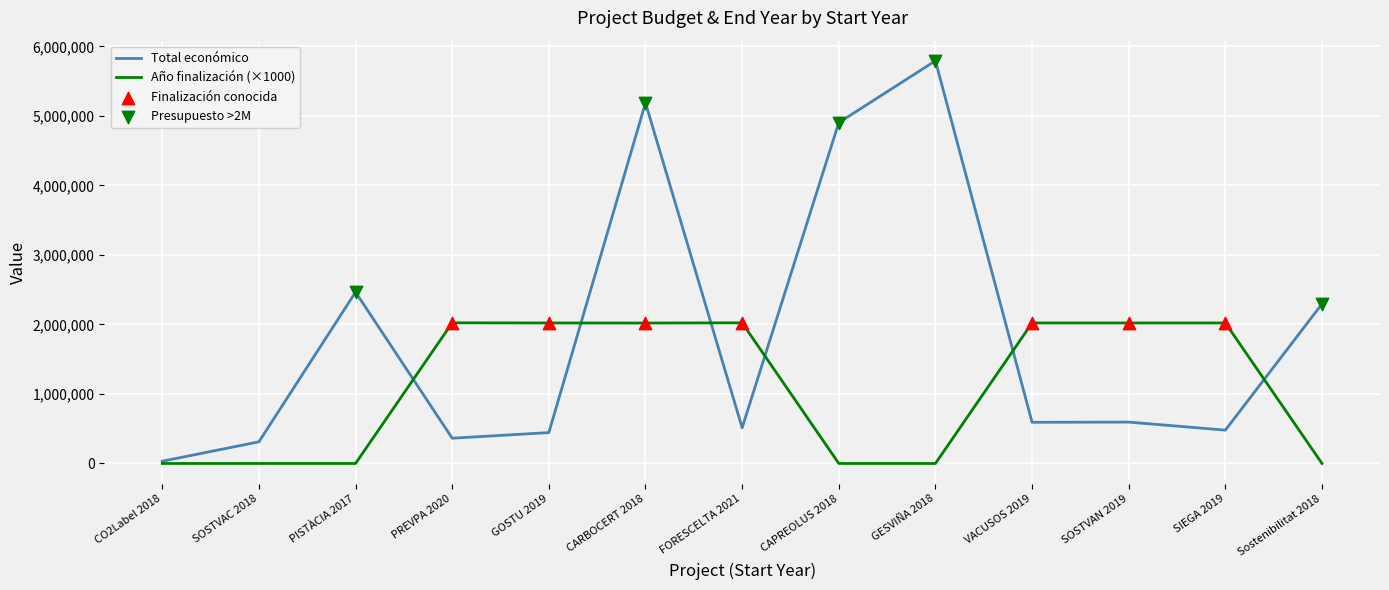

At how many categories does at least one series exceed 588509?

11